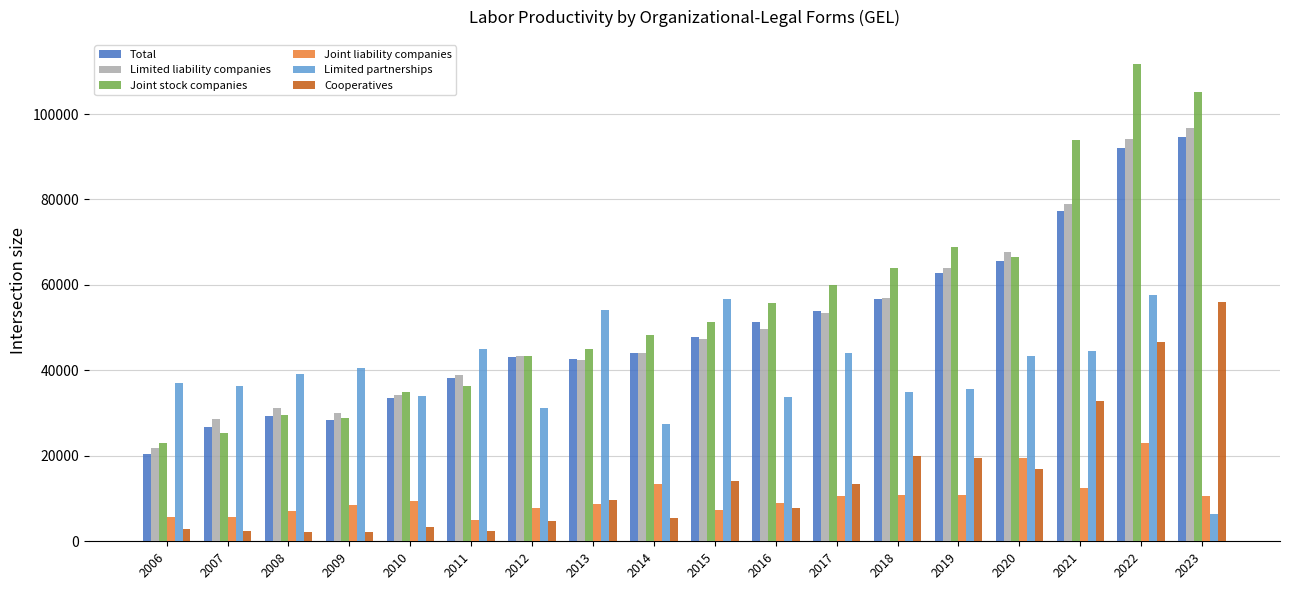

Which label corresponds to the largest value in the chart?

2022